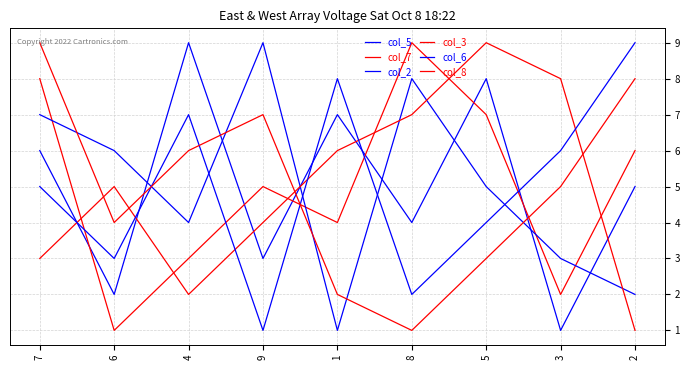

At which category does col_6 reach its first local valley?

6